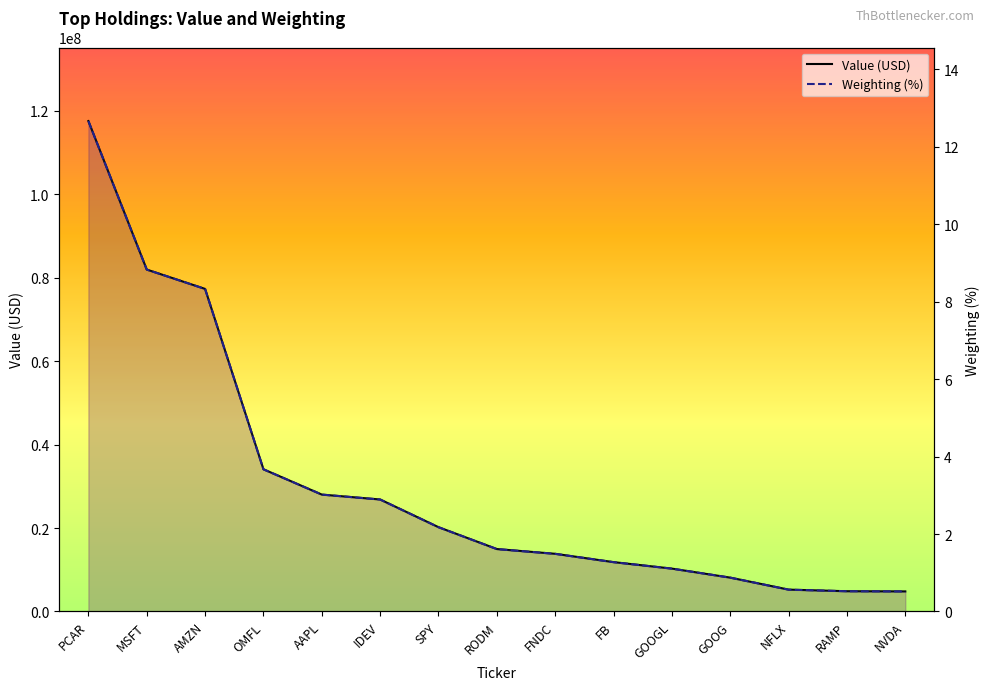

Reading left to right, list all the values displayed in this chart.

Value (USD): PCAR=117519000.0	MSFT=81931000.0	AMZN=77293000.0	OMFL=34074000.0	AAPL=28010000.0	IDEV=26834000.0	SPY=20197000.0	RODM=14957000.0	FNDC=13816000.0	FB=11823000.0	GOOGL=10270000.0	GOOG=8109000.0	NFLX=5236000.0	RAMP=4850000.0	NVDA=4804000.0
Weighting (%): PCAR=12.7	MSFT=8.8	AMZN=8.3	OMFL=3.7	AAPL=3.0	IDEV=2.9	SPY=2.2	RODM=1.6	FNDC=1.5	FB=1.3	GOOGL=1.1	GOOG=0.9	NFLX=0.6	RAMP=0.5	NVDA=0.5